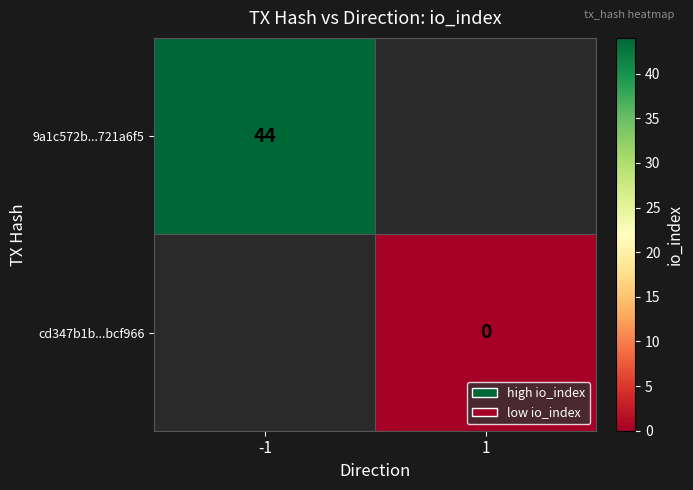

How many categories are shown in the chart?

2